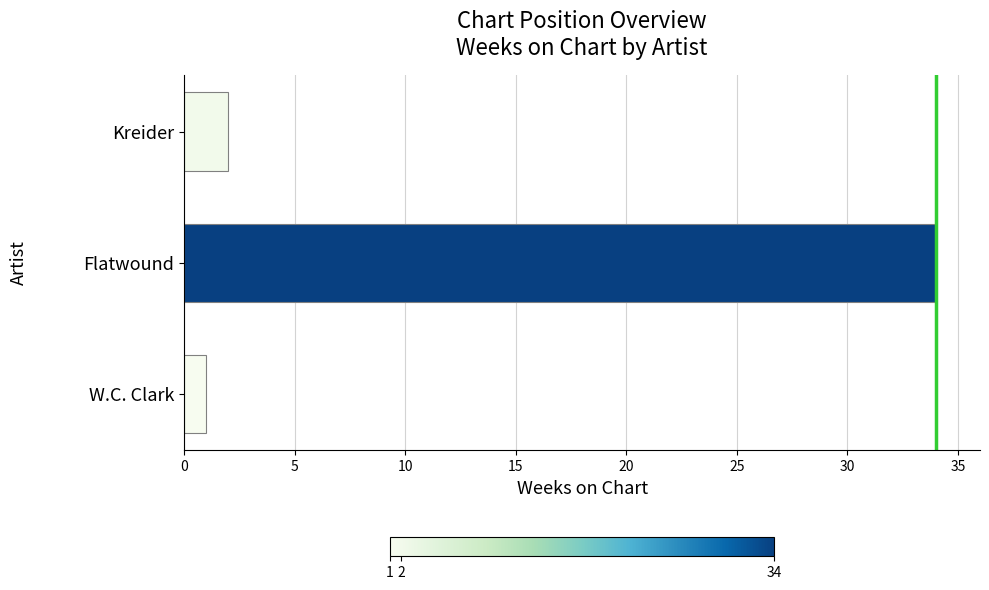

What is the smallest value displayed?

1